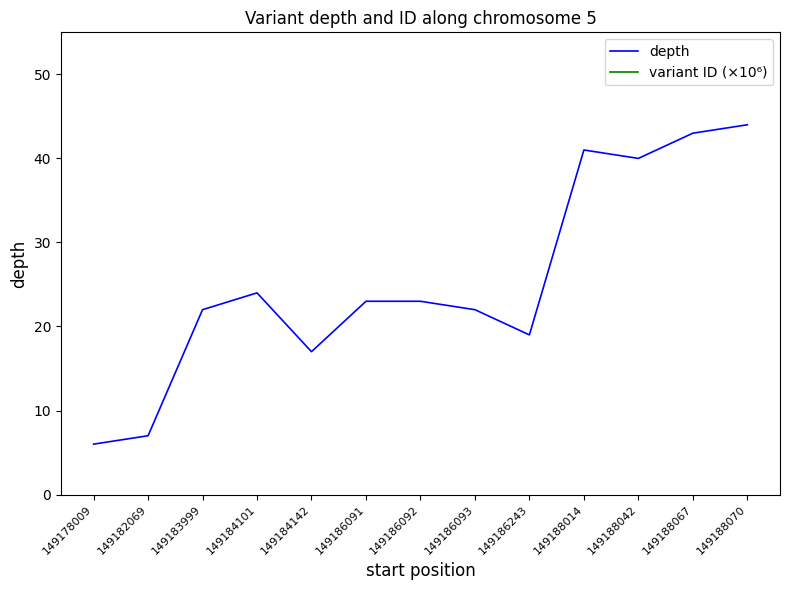

At which label is depth closest to 25?

149184101